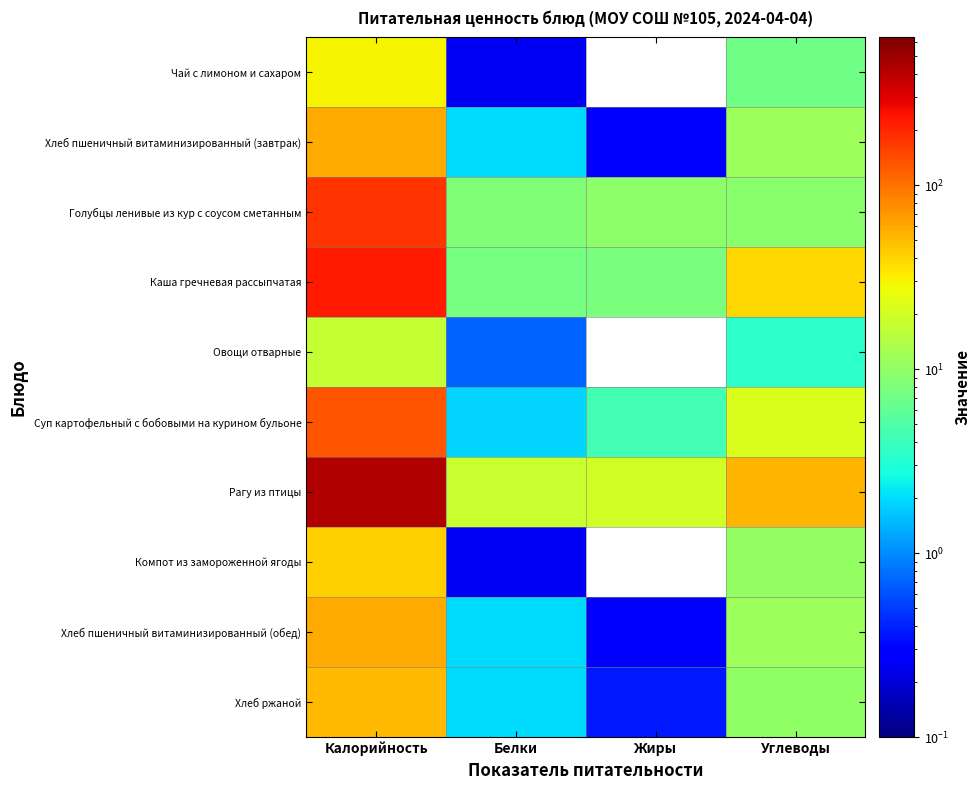

What is the total value across all series at Белки?

43.0